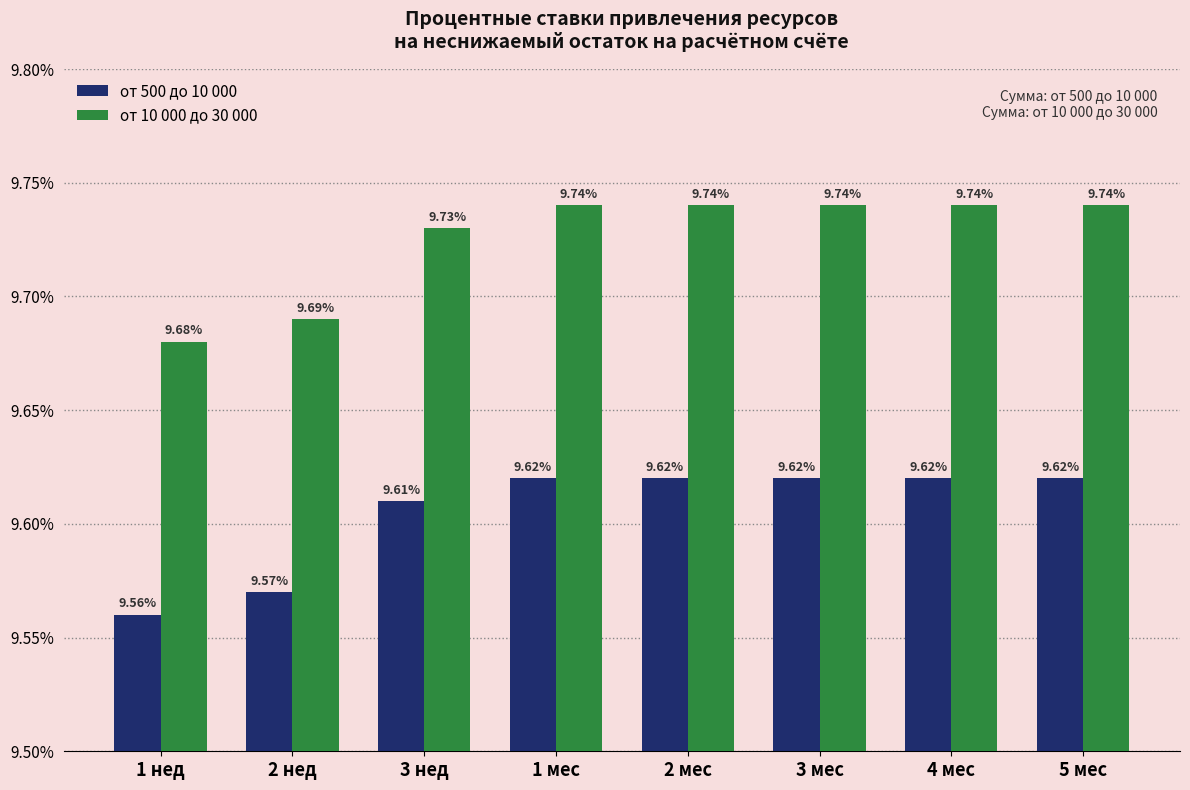

At how many categories does at least one series exceed 9?

8